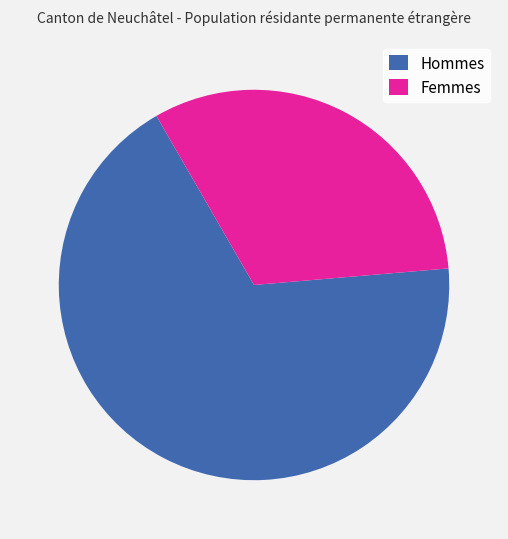

Between Hommes and Femmes, which is larger?

Hommes